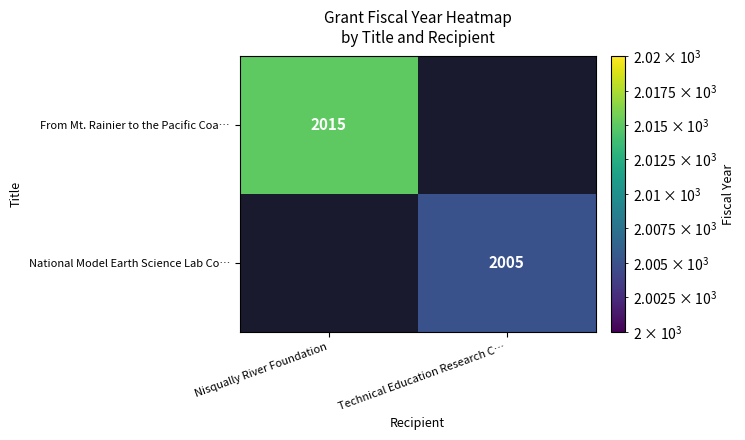

The National Model Earth Science Lab Co… series shows 2005 at Technical Education Research C…. True or false?

True